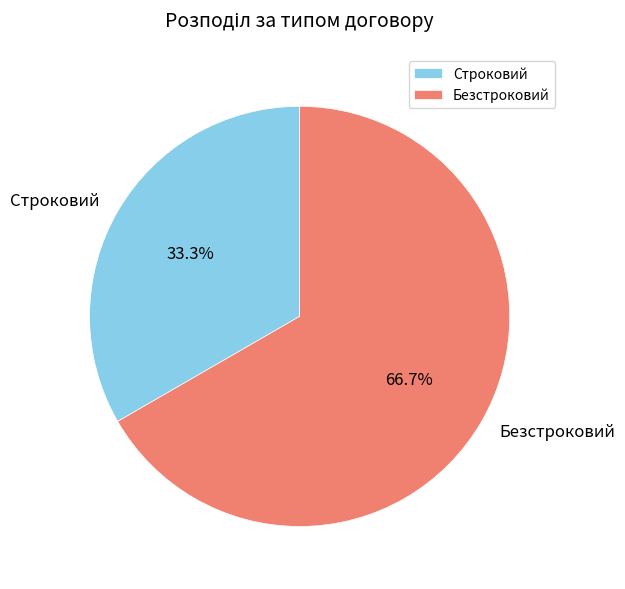

Between Безстроковий and Строковий, which is larger?

Безстроковий